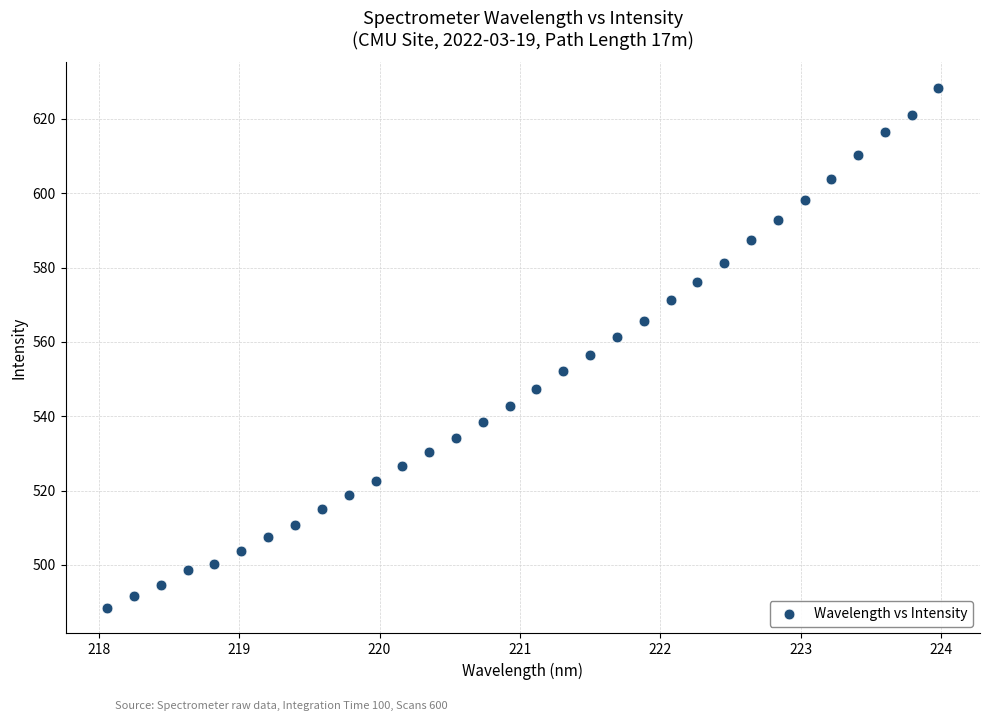

What Y value in the scatter plot is closest to 558?

556.5